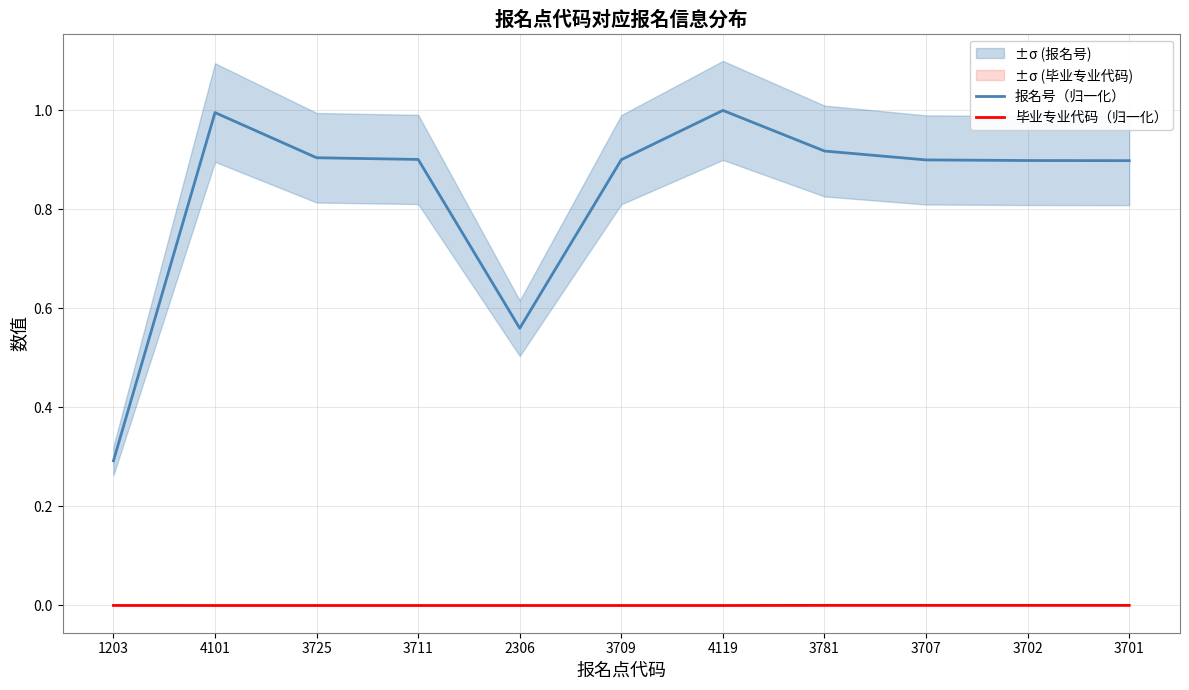

What is the label of the 8th point from the right?

3711